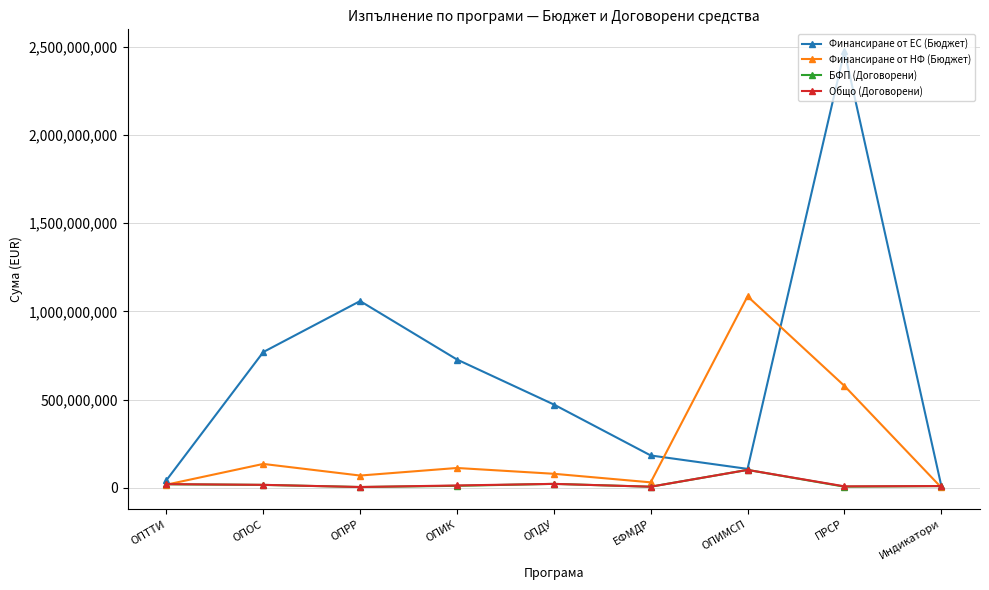

True or false: Общо (Договорени) has more than 1 interior local peaks.

True